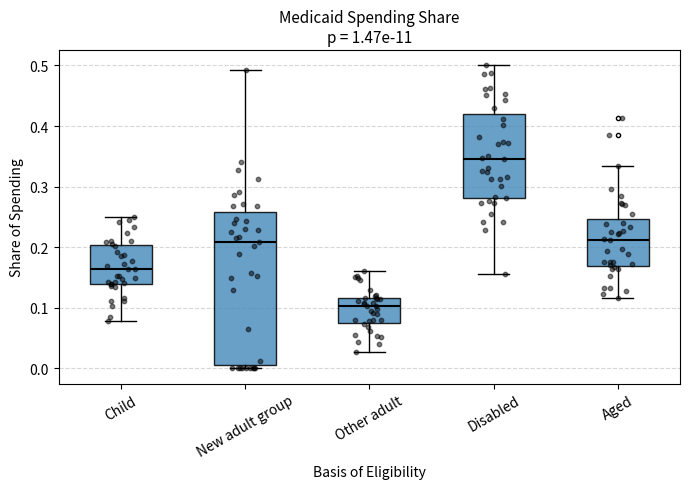

Where does the lower whisker of the box for Child end on the y-axis? The values are not printed on the chart, so give them approximately, as read against the axis.

0.08